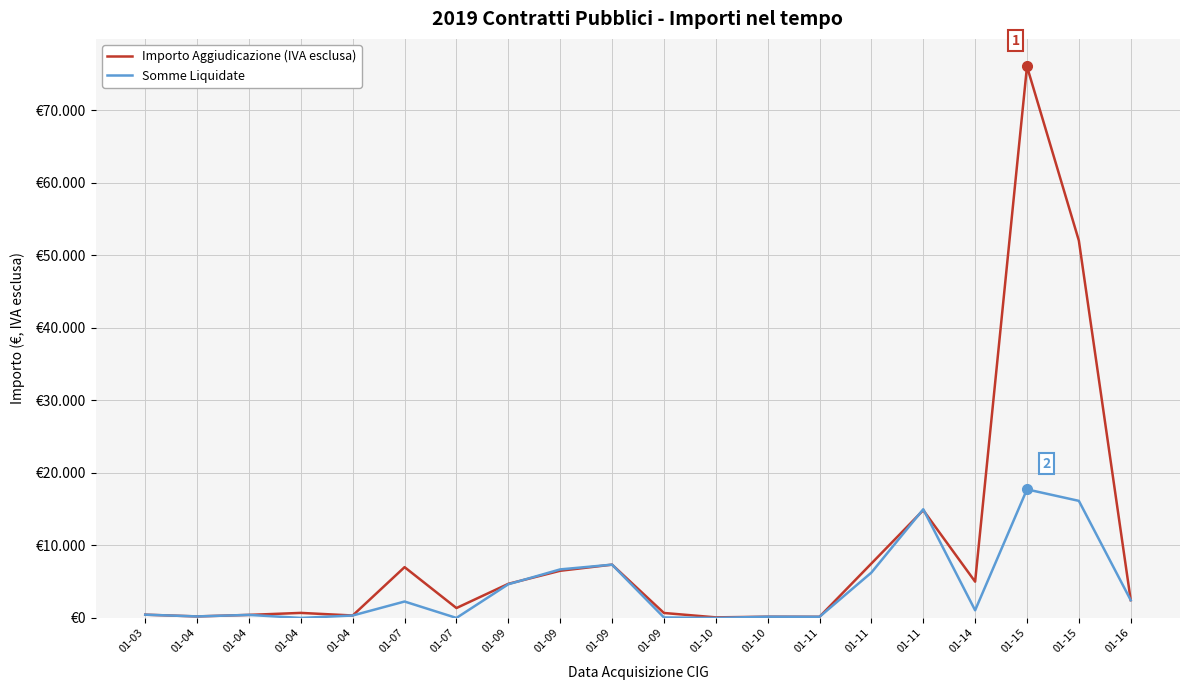

Which series has the largest total across all categories?

Importo Aggiudicazione (IVA esclusa)